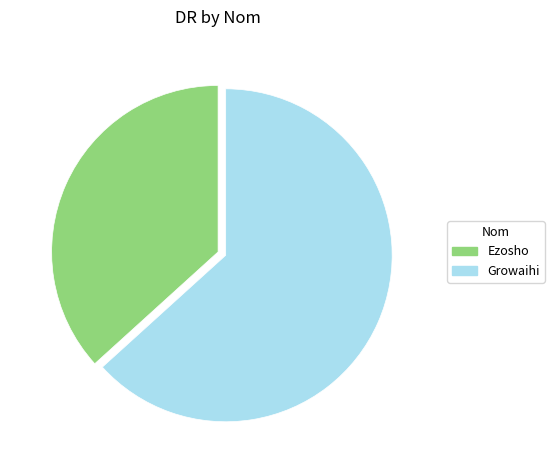

Approximately how many times larger is the value at Growaihi compared to Ezosho?

1.7